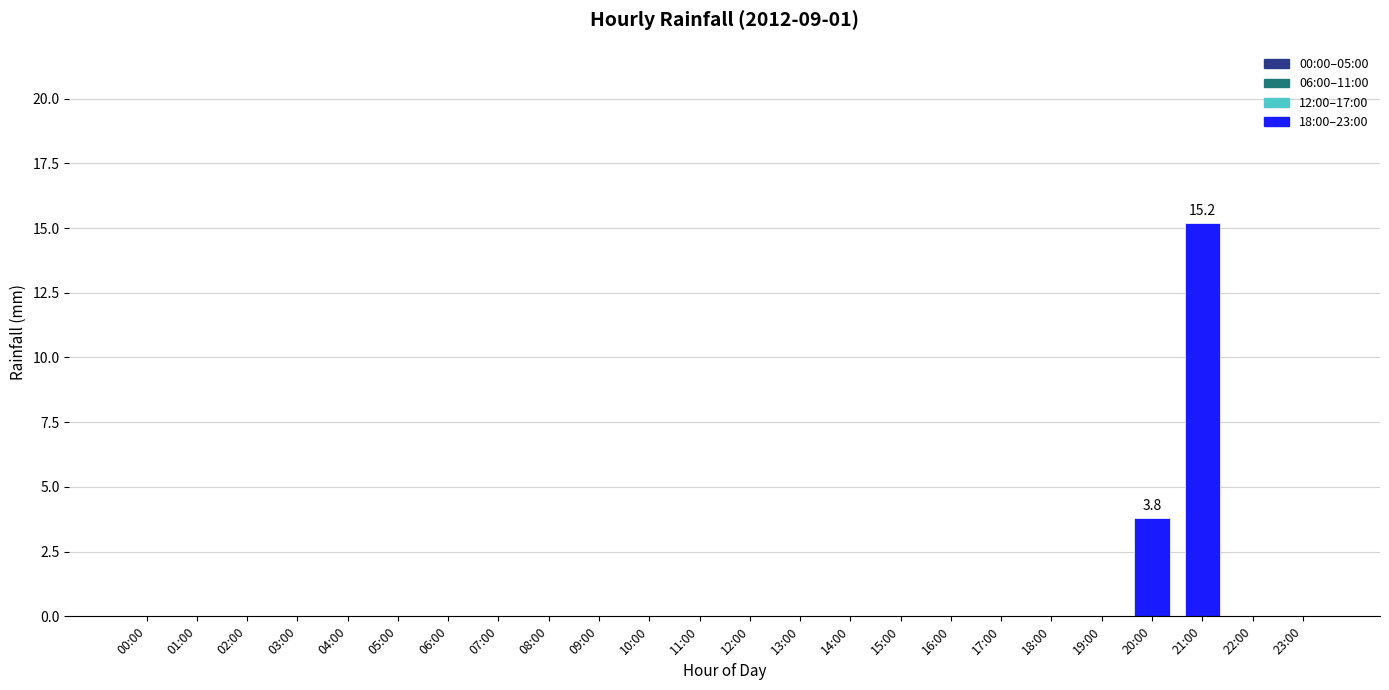

Which label corresponds to the largest value in the chart?

21:00